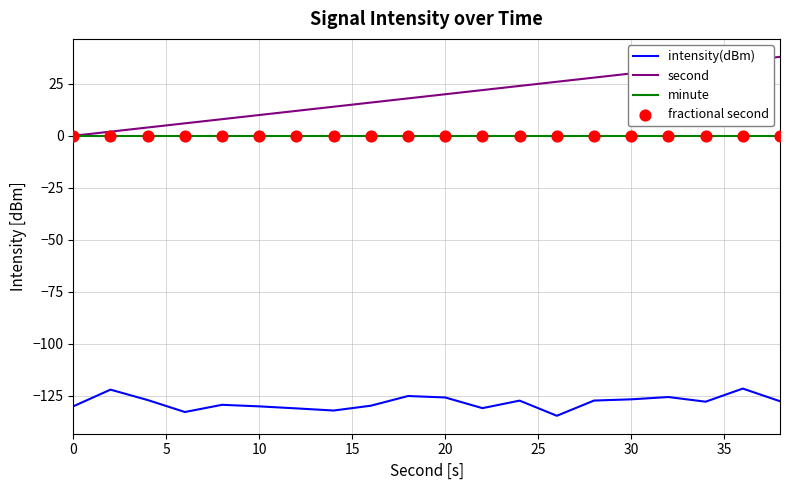

Which series has the widest spread of values?

second